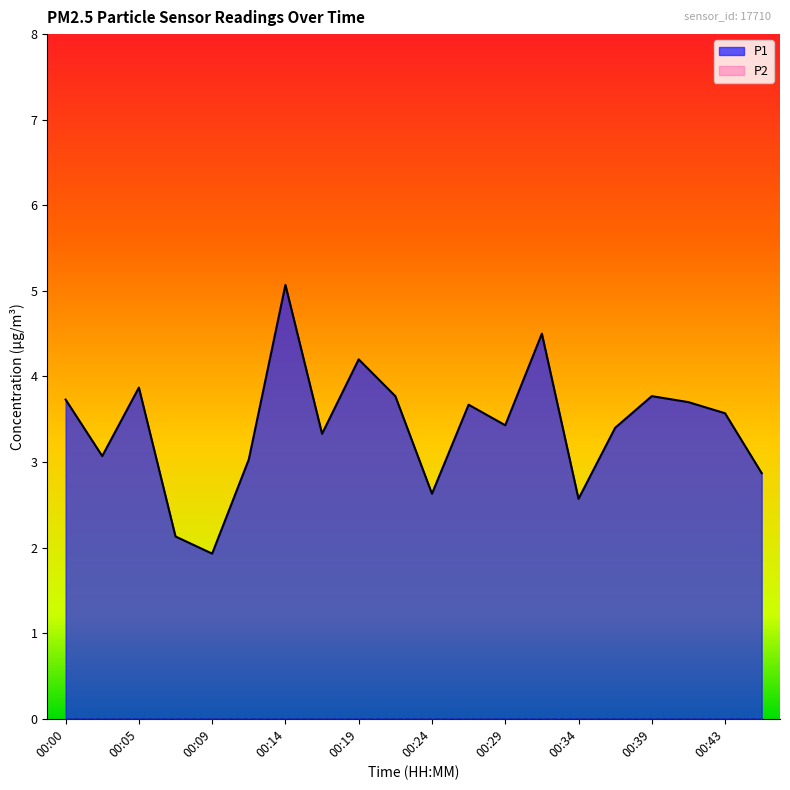

Where does the data first go above 3?

00:00